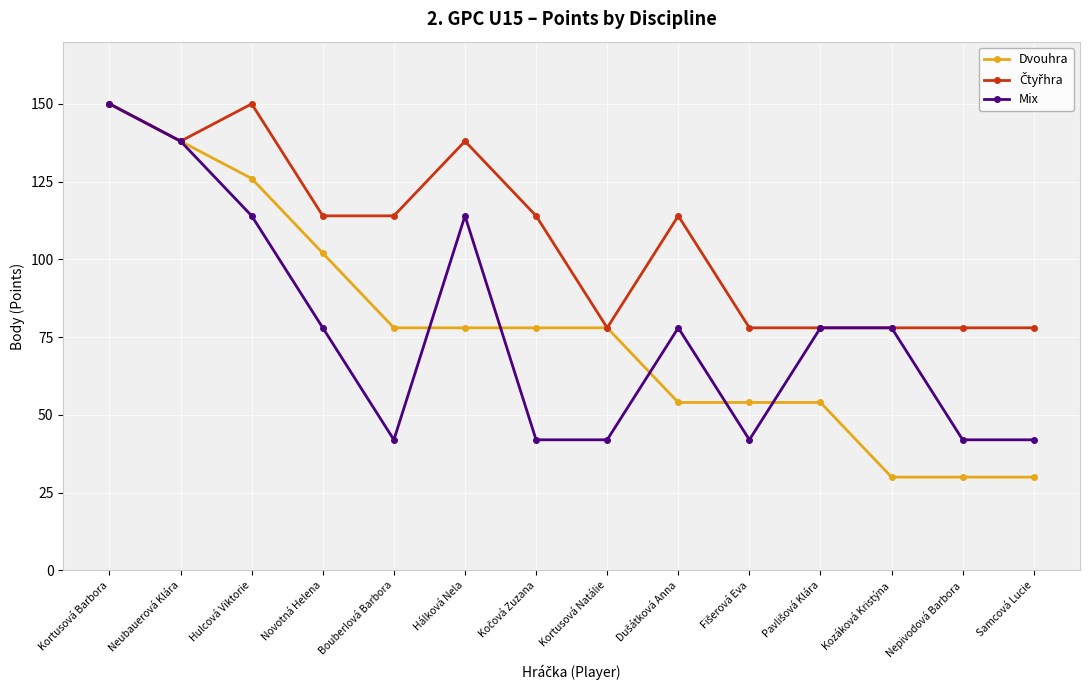

What is the value of the Mix point at the 14th from the left?

42